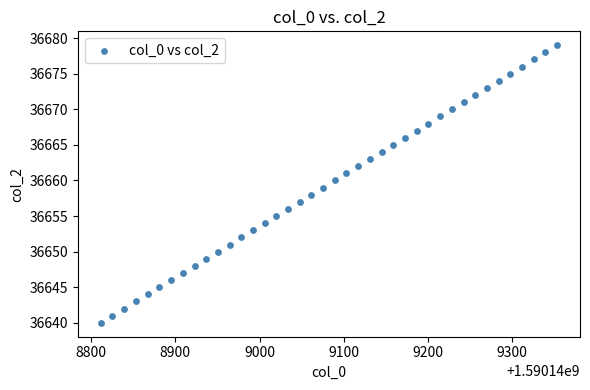

What is the range of Y values (max minus min)?

39